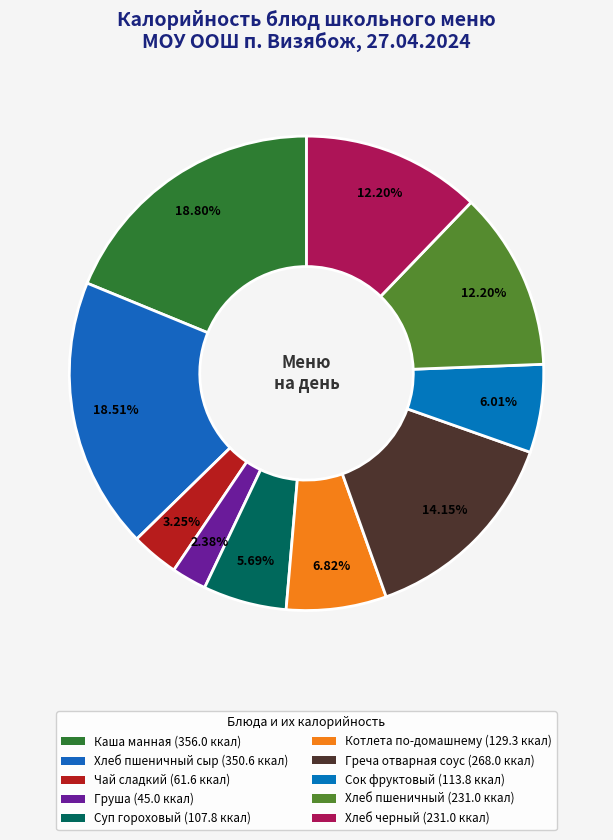

Rank the categories by value from highest to lowest.

Каша манная, Хлеб пшеничный сыр, Греча отварная соус, Хлеб пшеничный, Хлеб черный, Котлета по-домашнему, Сок фруктовый, Суп гороховый, Чай сладкий, Груша